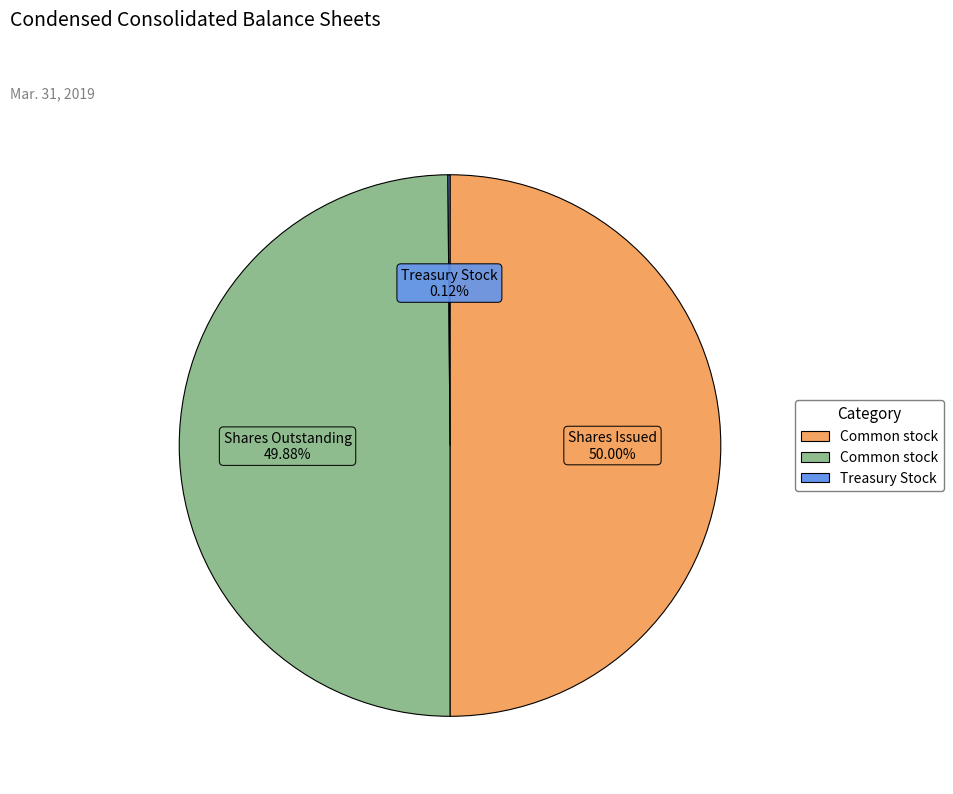

Which slice is the largest?

Common stock, shares issued